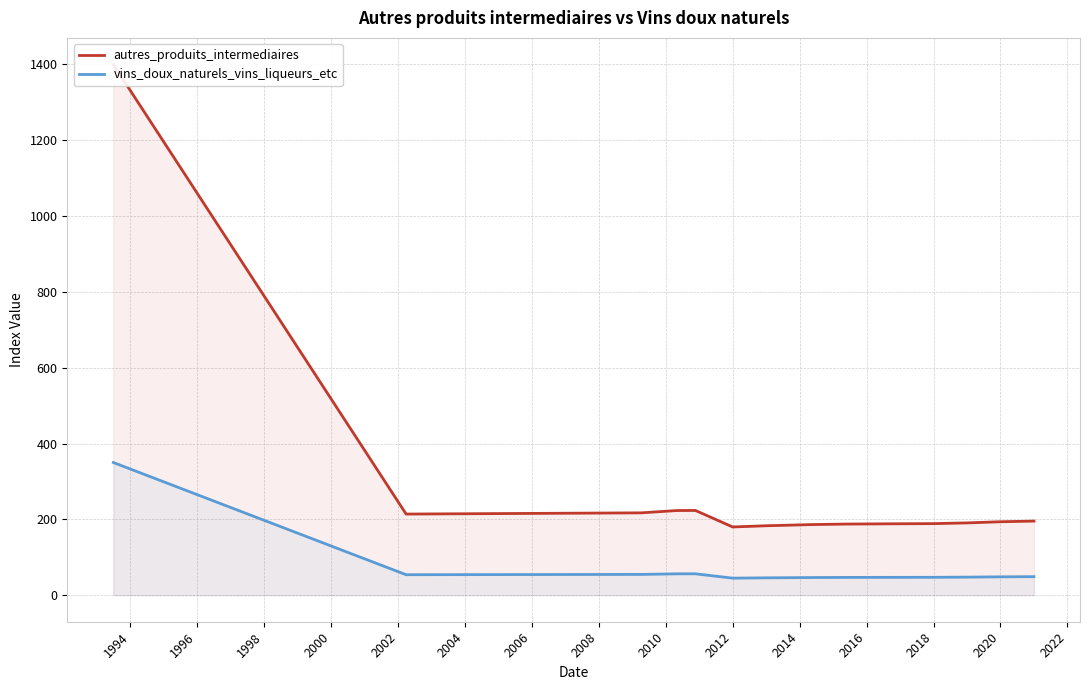

In autres_produits_intermediaires, how many points are higher than both neighbors (excluding endpoints)?

1